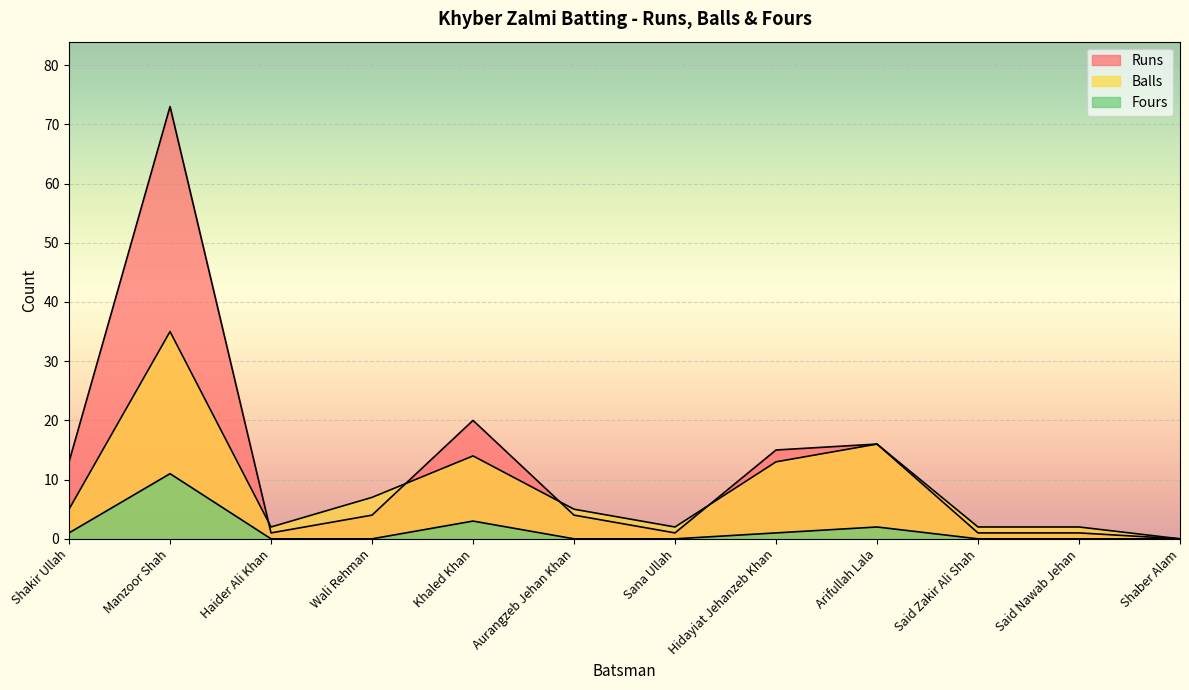

How many values in the Balls series are below 5?

5